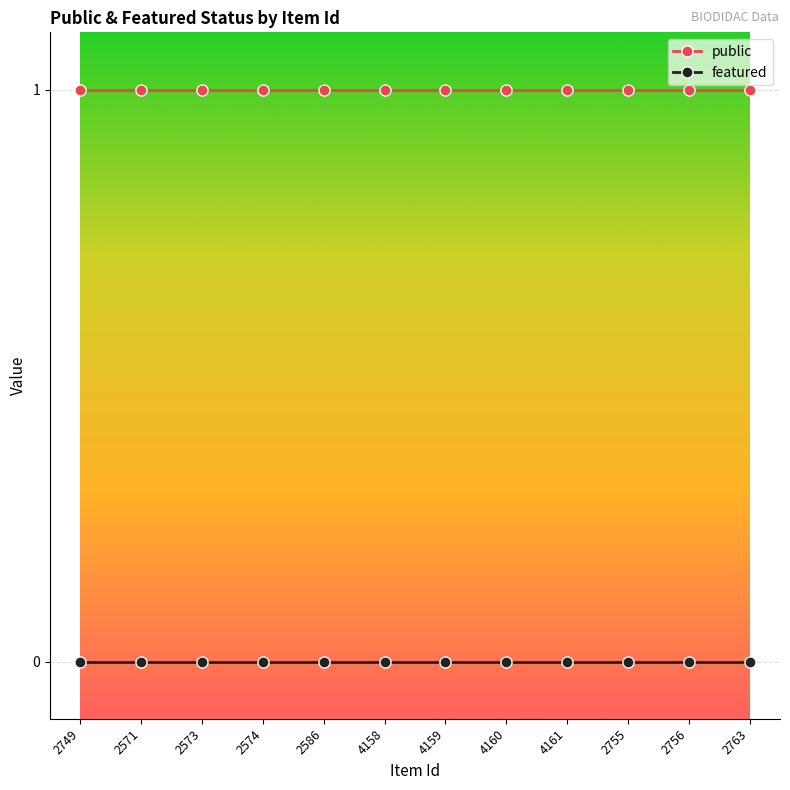

Rank the series at 4161 from highest to lowest value.

public, featured